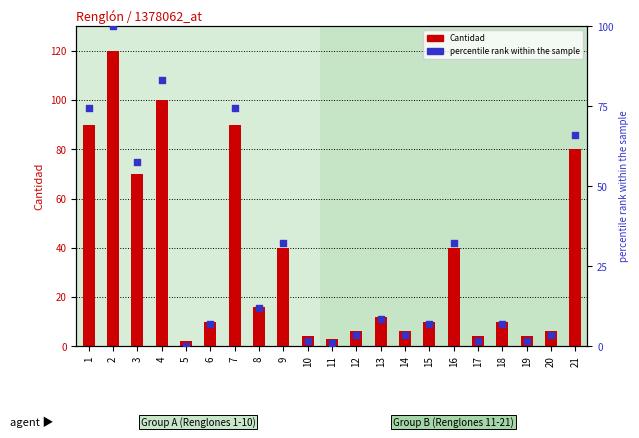

At which category is the sum across all series the highest?

2